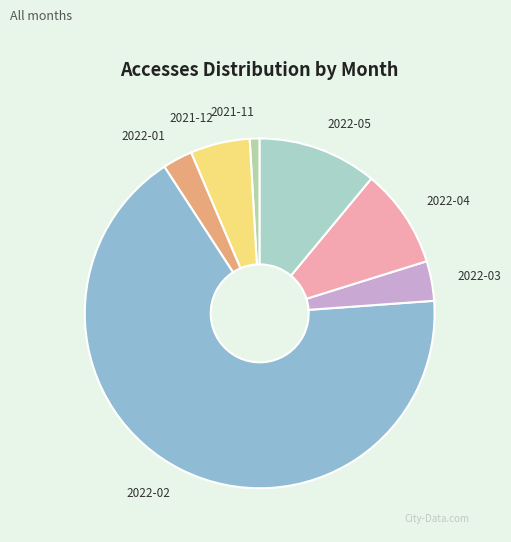

Is there a majority slice in this chart?

Yes